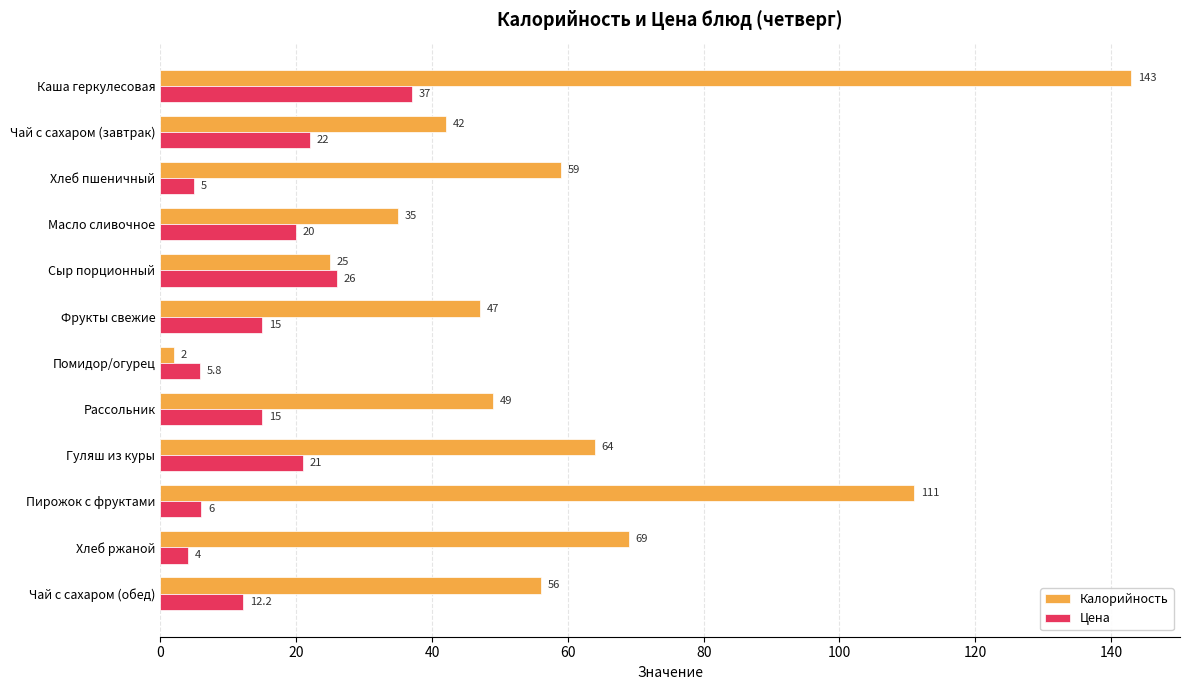

List the series in order of their peak value, lowest first.

Цена, Калорийность